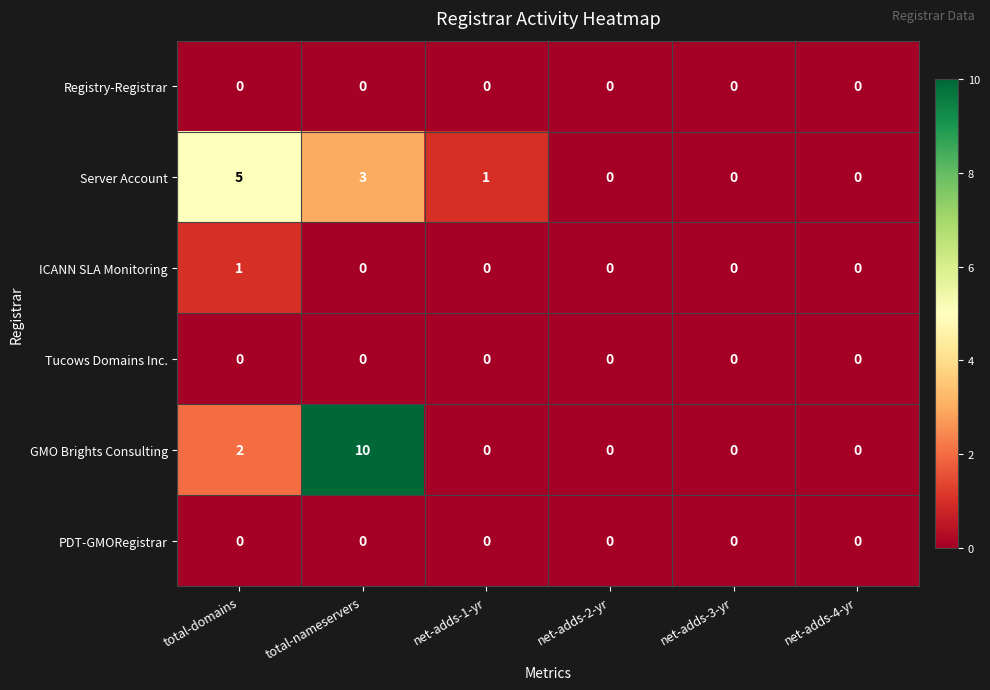

What is the difference between the highest and lowest values at total-domains?

5